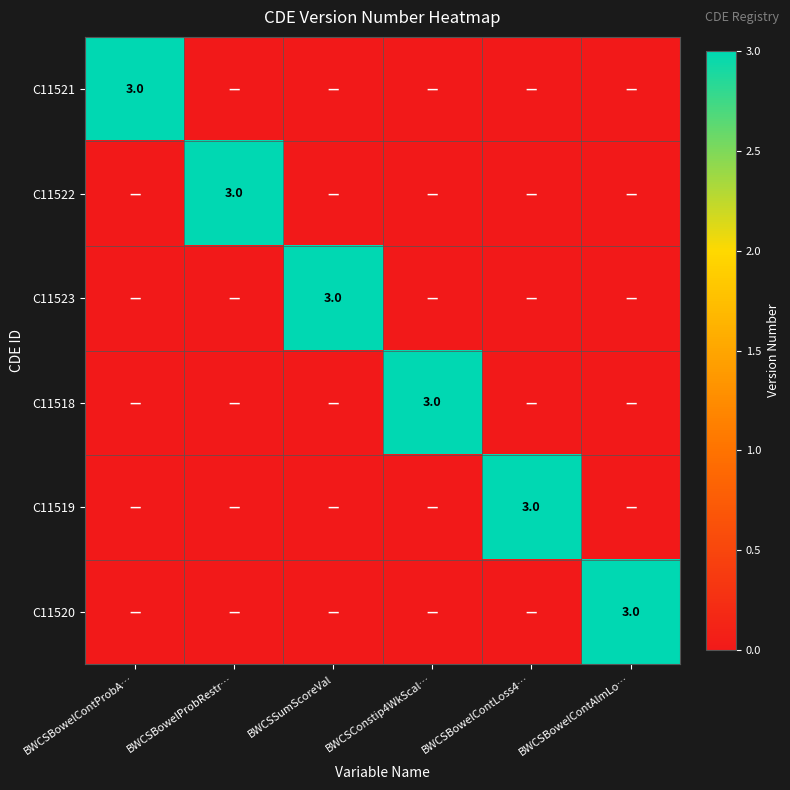

The C11519 series shows 3 at BWCSBowelContLoss4…. True or false?

True